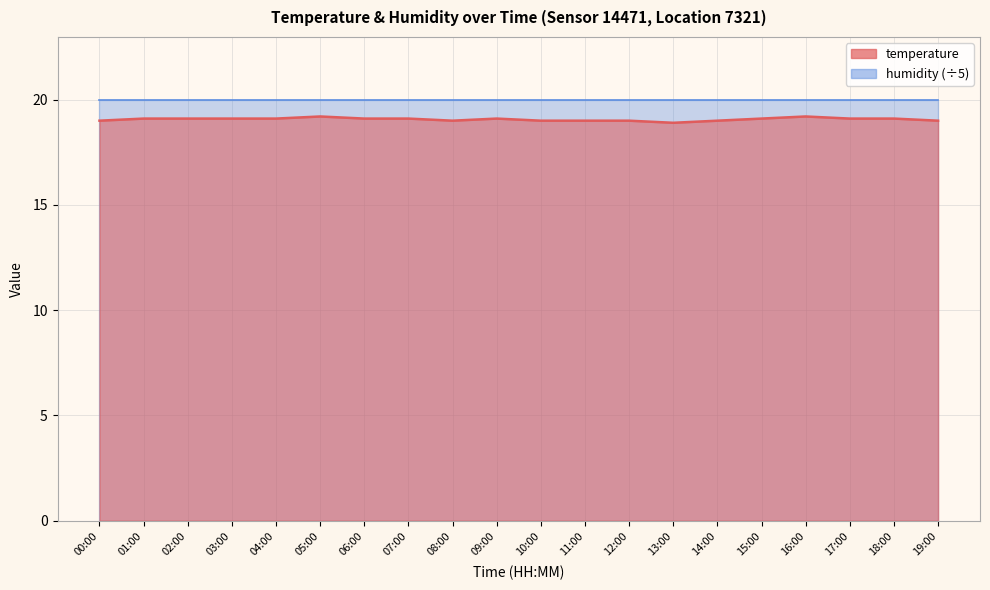

What is the difference between the maximum and minimum values?

0.3